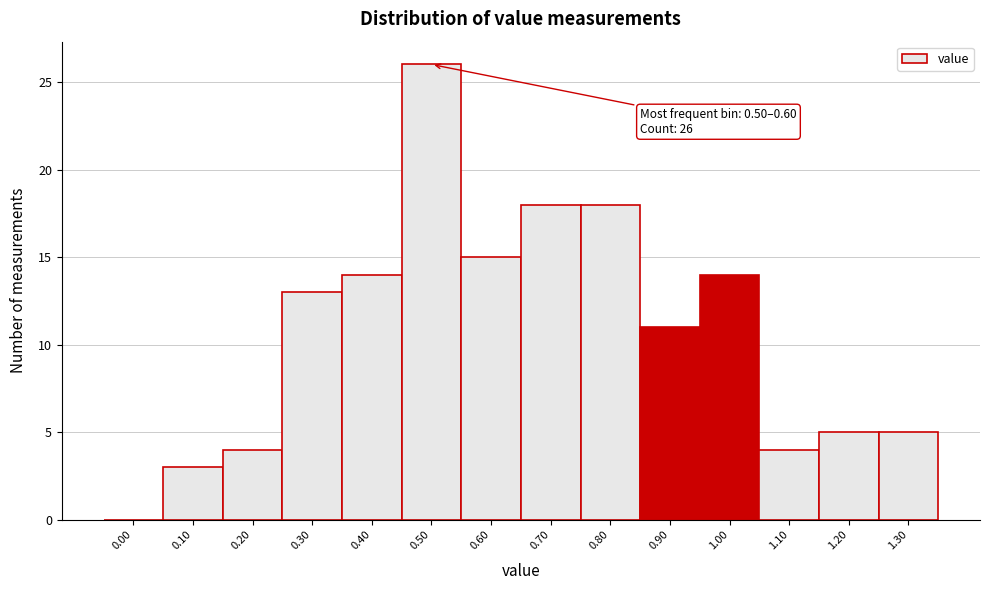

Reading right to left, extract all data points from this chart.

1.30=5	1.20=5	1.10=4	1.00=14	0.90=11	0.80=18	0.70=18	0.60=15	0.50=26	0.40=14	0.30=13	0.20=4	0.10=3	0.00=0